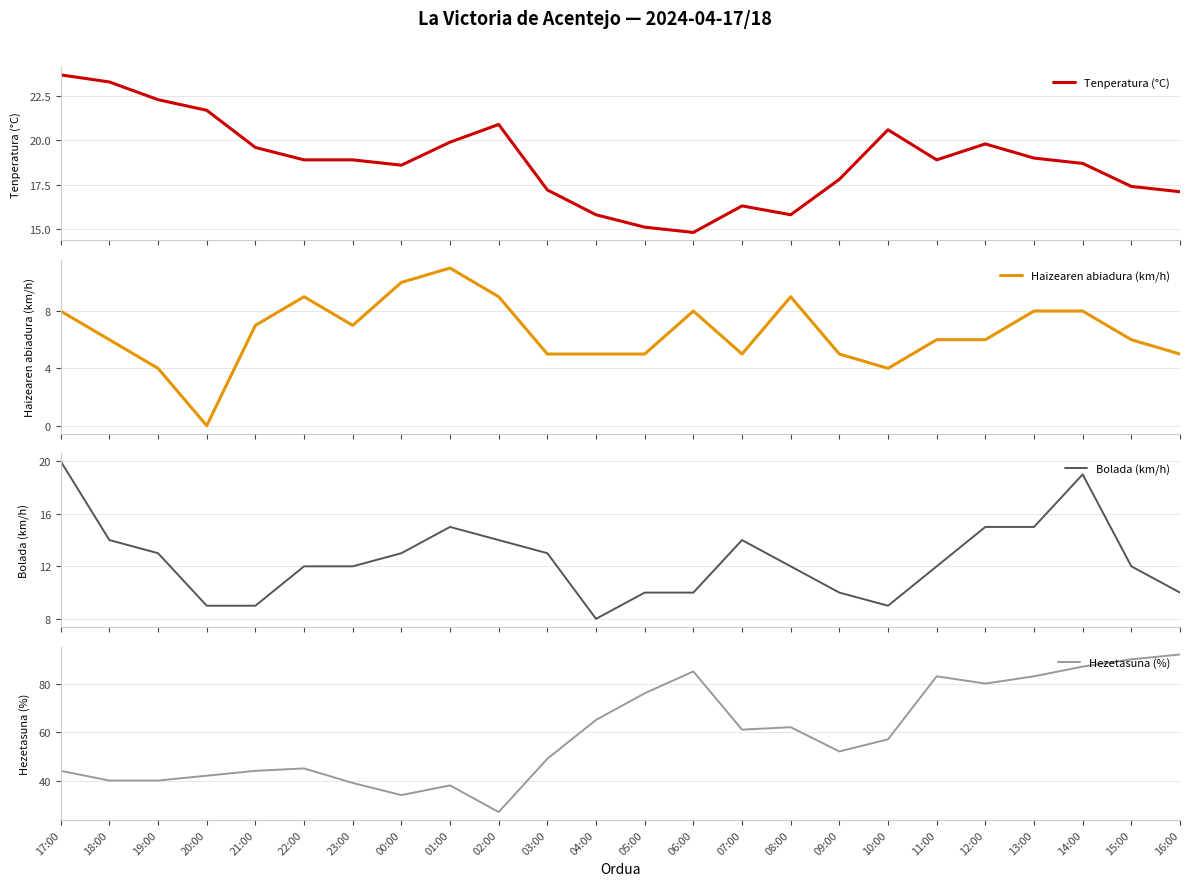

True or false: Hezetasuna (%) and Haizearen abiadura (km/h) intersect in this chart.

False